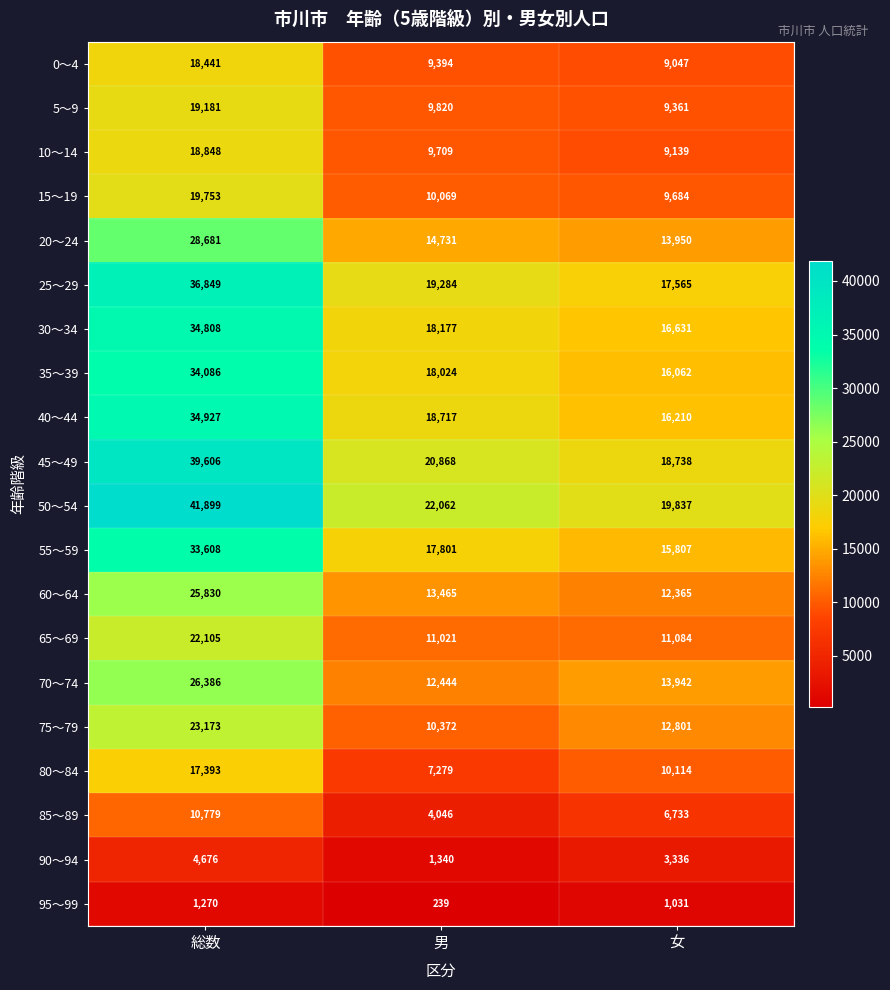

What is the difference between the maximum and minimum values in the 70～74 series?

13942